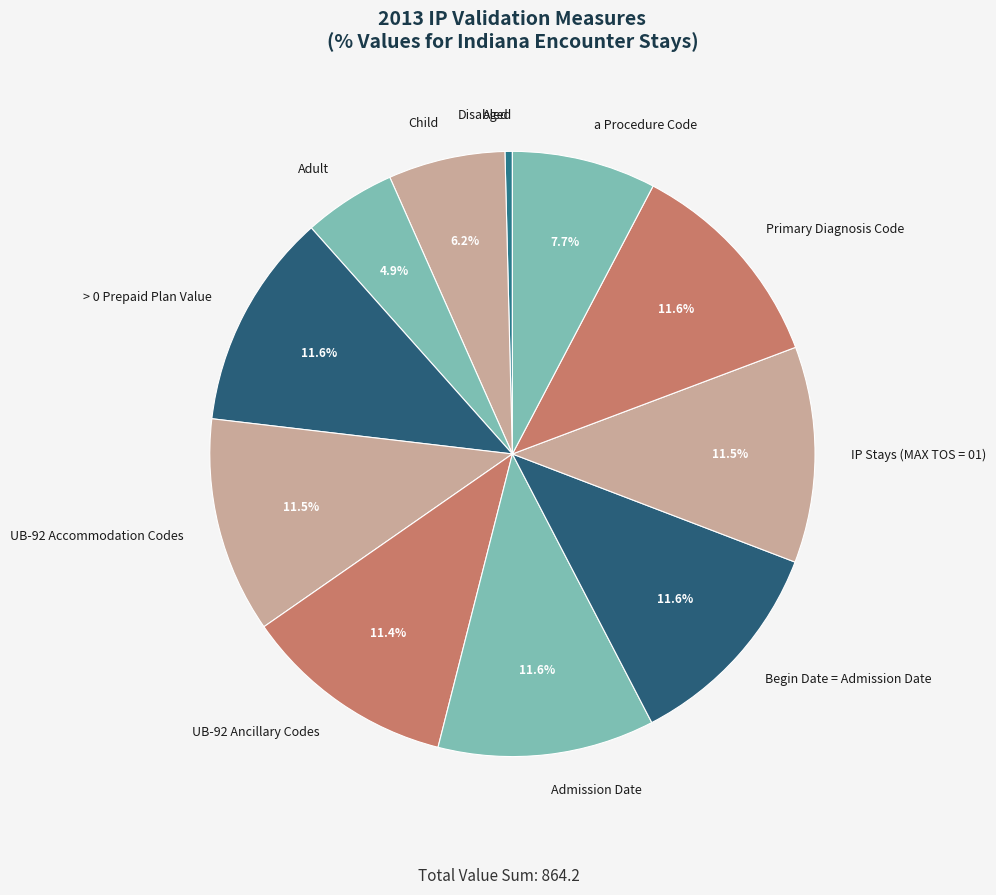

Does a Procedure Code represent more than half of the total?

No